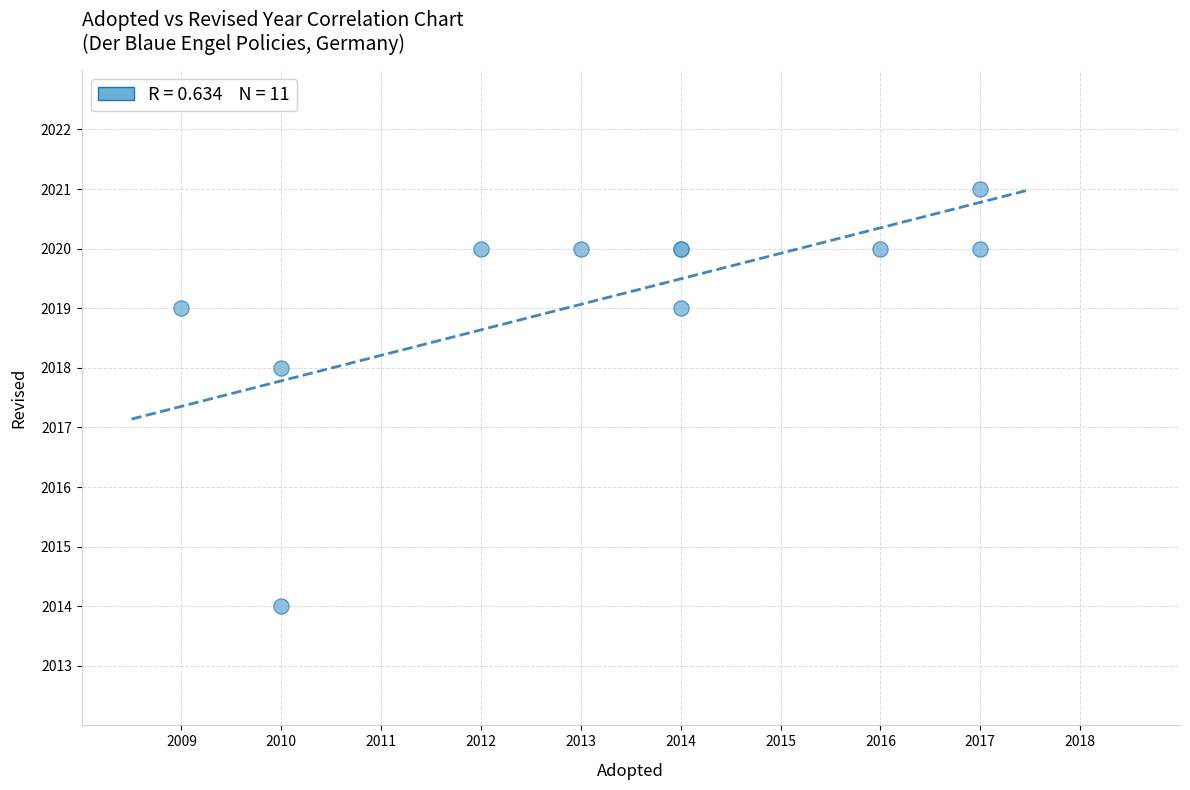

What Y value in the scatter plot is closest to 2017?

2018